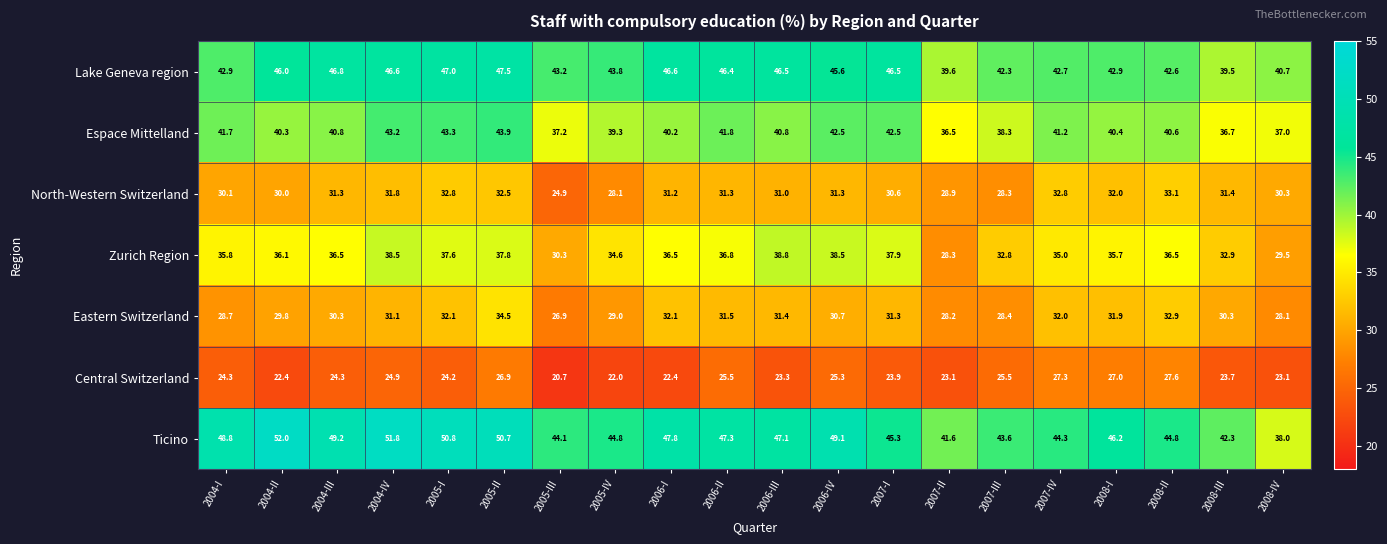

At 2004-III, list the series in order from smallest to largest.

Central Switzerland, Eastern Switzerland, North-Western Switzerland, Zurich Region, Espace Mittelland, Lake Geneva region, Ticino